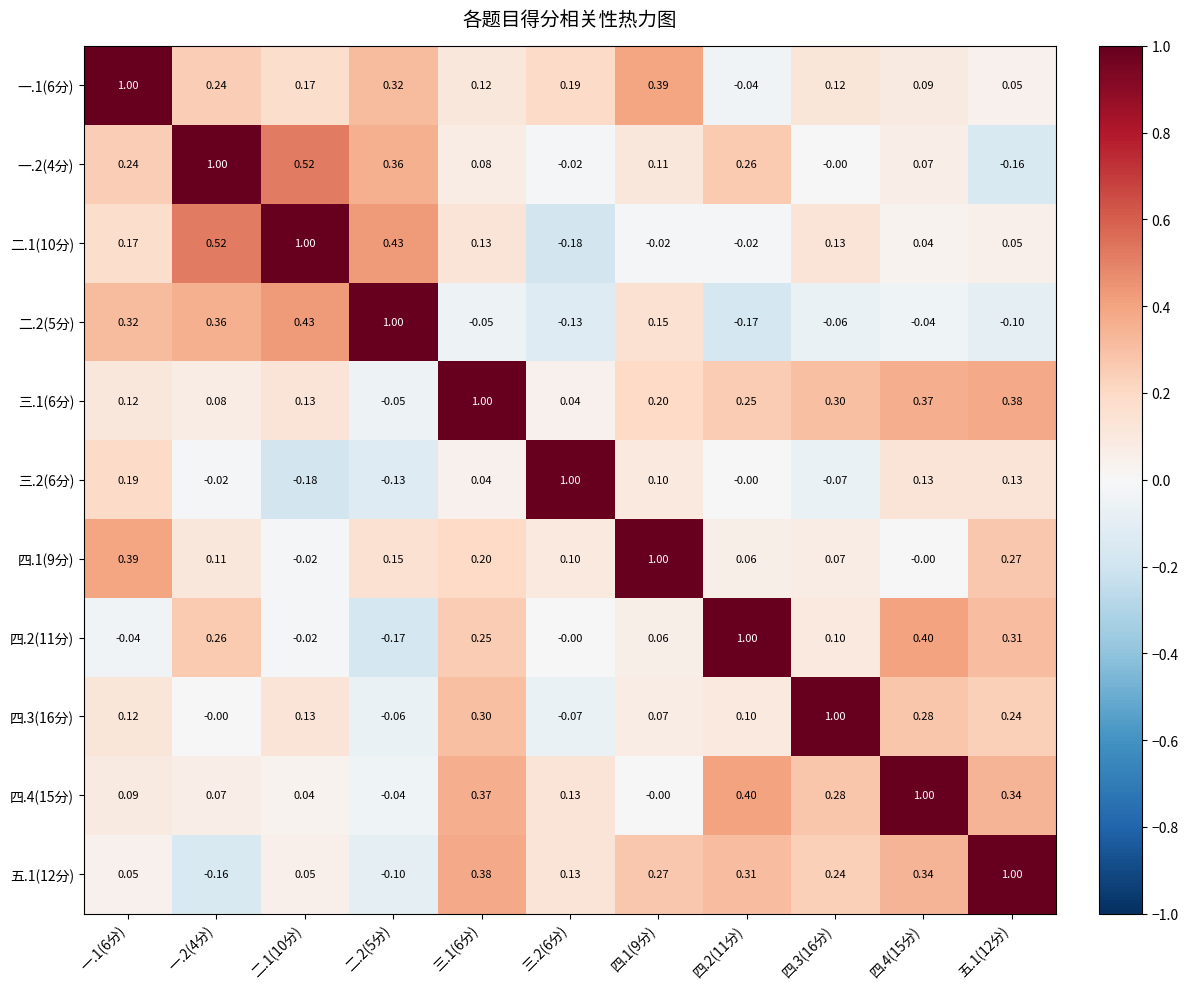

Is the value of 三.2(6分) at 二.1(10分) greater than the value of 二.2(5分) at 四.3(16分)?

No